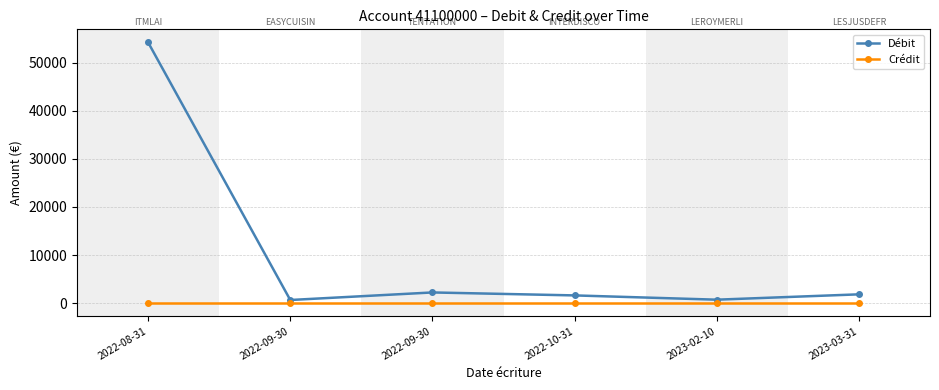

How many lines are shown in the chart?

2